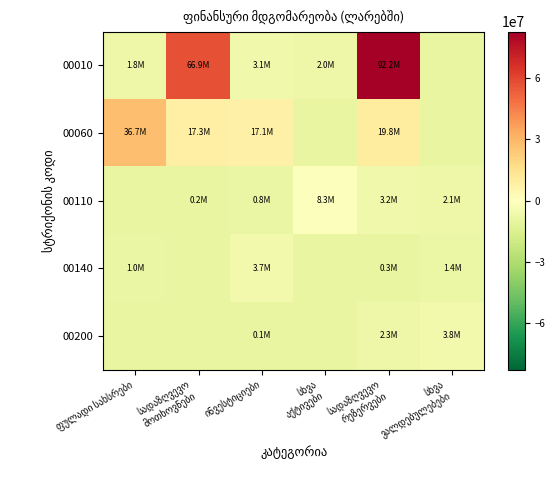

Reading right to left, extract all data points from this chart.

00010: სხვა
ვალდებულებები=-9473697.6	სადაზღვევო
რეზერვები=82746801.6	სხვა
აქტივები=-7455237.5	ინვესტიციები=-6354401.5	სადაზღვევო
მოთხოვნები=57378694.2	ფულადი სახსრები=-7687991.7
00060: სხვა
ვალდებულებები=-9473697.6	სადაზღვევო
რეზერვები=10306587.3	სხვა
აქტივები=-9473697.6	ინვესტიციები=7616839.2	სადაზღვევო
მოთხოვნები=7855554.2	ფულადი სახსრები=27238284.7
00110: სხვა
ვალდებულებები=-7341232.9	სადაზღვევო
რეზერვები=-6232332.8	სხვა
აქტივები=-1160166.5	ინვესტიციები=-8704816.5	სადაზღვევო
მოთხოვნები=-9256148.9	ფულადი სახსრები=-9473697.6
00140: სხვა
ვალდებულებები=-8045768.3	სადაზღვევო
რეზერვები=-9215806.7	სხვა
აქტივები=-9473697.6	ინვესტიციები=-5770631.4	სადაზღვევო
მოთხოვნები=-9473697.6	ფულადი სახსრები=-8430730.7
00200: სხვა
ვალდებულებები=-5709274.3	სადაზღვევო
რეზერვები=-7184894.7	სხვა
აქტივები=-9473697.6	ინვესტიციები=-9330048.4	სადაზღვევო
მოთხოვნები=-9473697.6	ფულადი სახსრები=-9473697.6